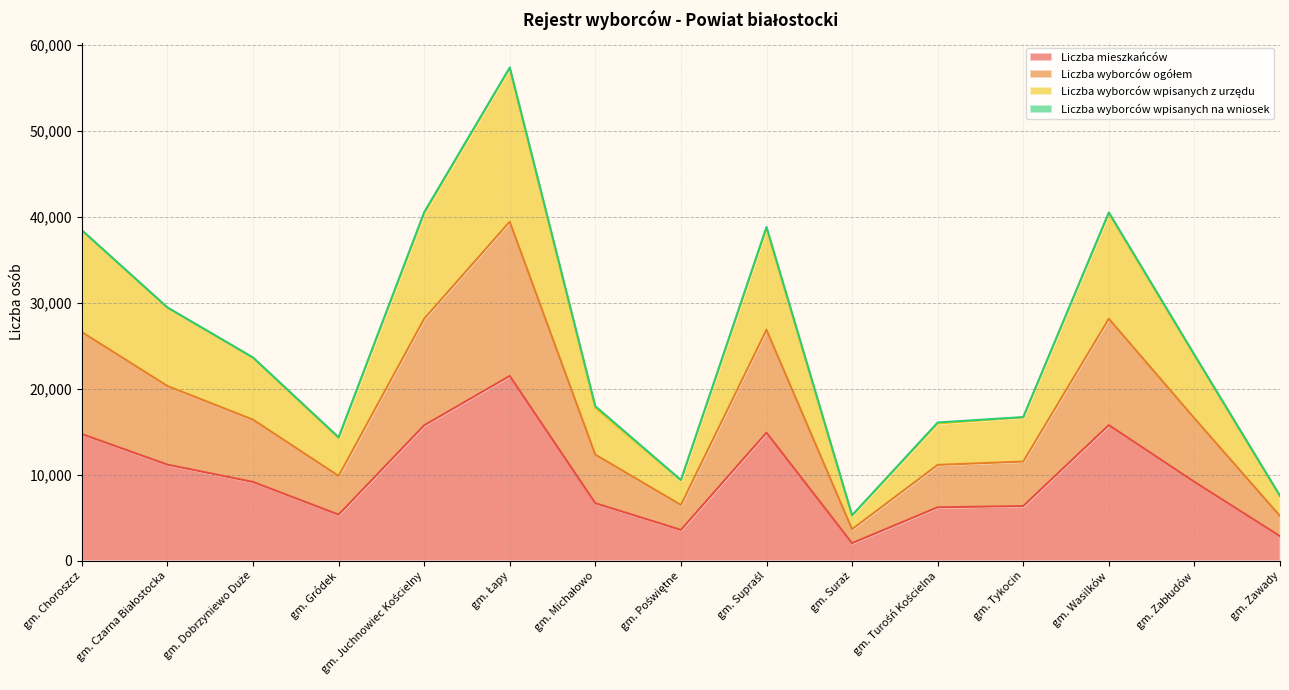

What is the average value of the Liczba mieszkańców series?

9665